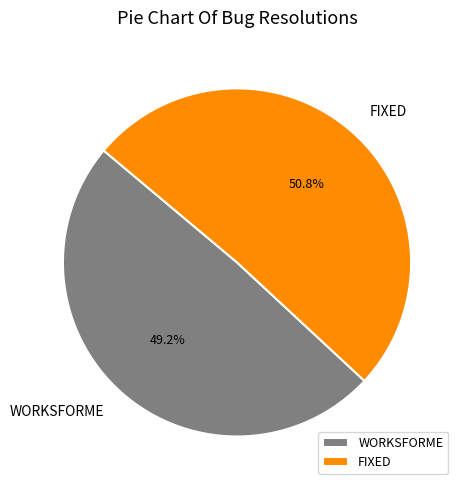

The WORKSFORME slice represents 58% of the pie. True or false?

False